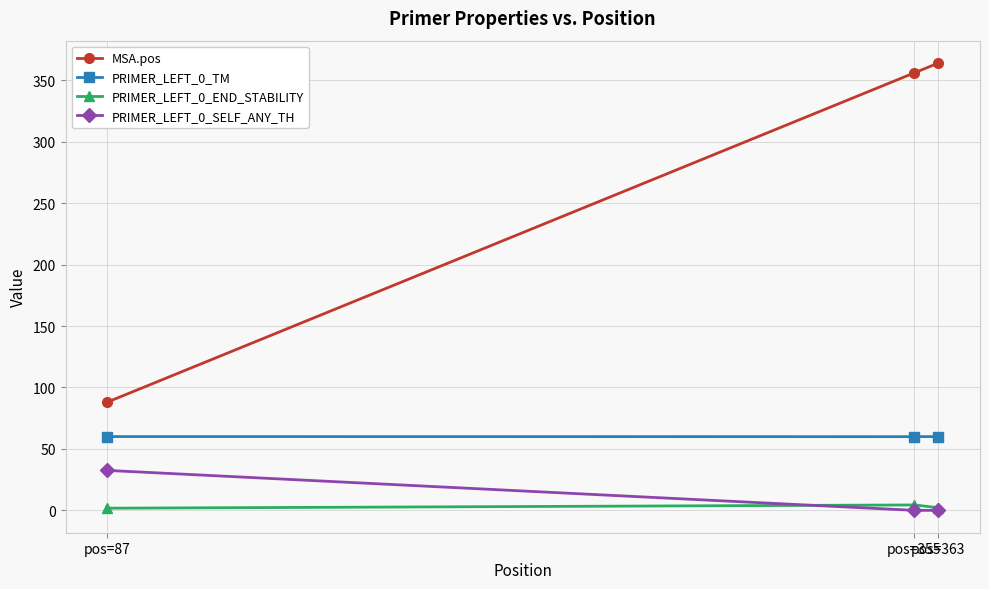

What is the sum of all PRIMER_LEFT_0_TM values?

180.0